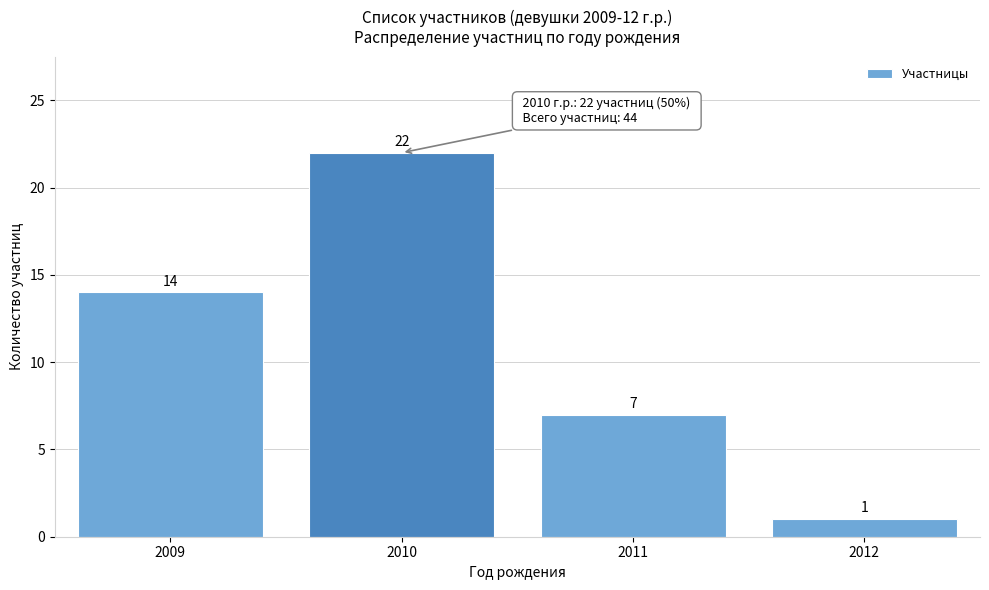

Reading left to right, extract all data points from this chart.

2009=14	2010=22	2011=7	2012=1